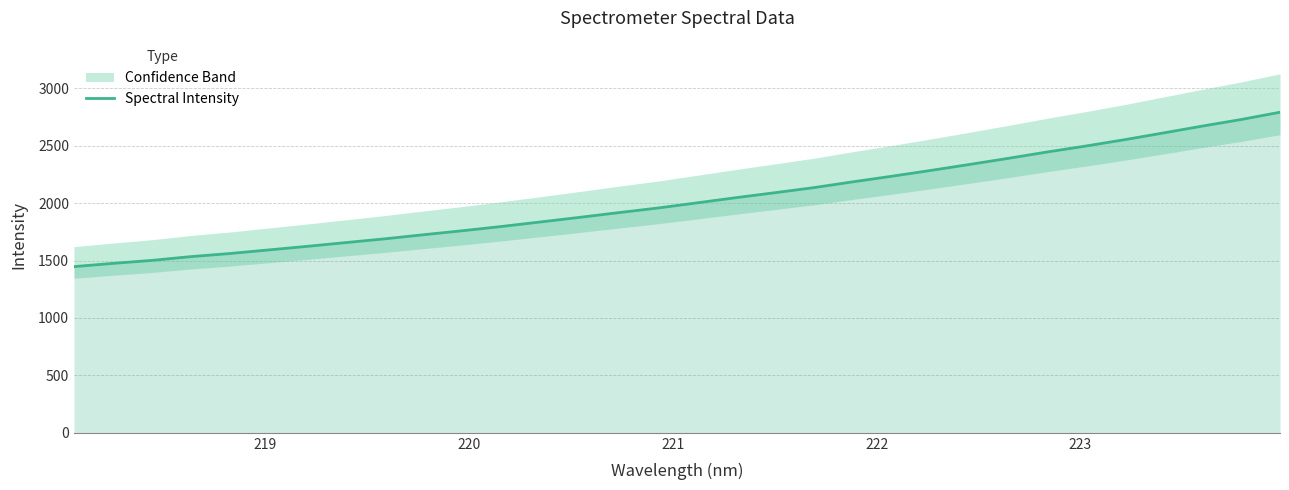

What is the highest value of the Spectral Intensity series?

2791.8